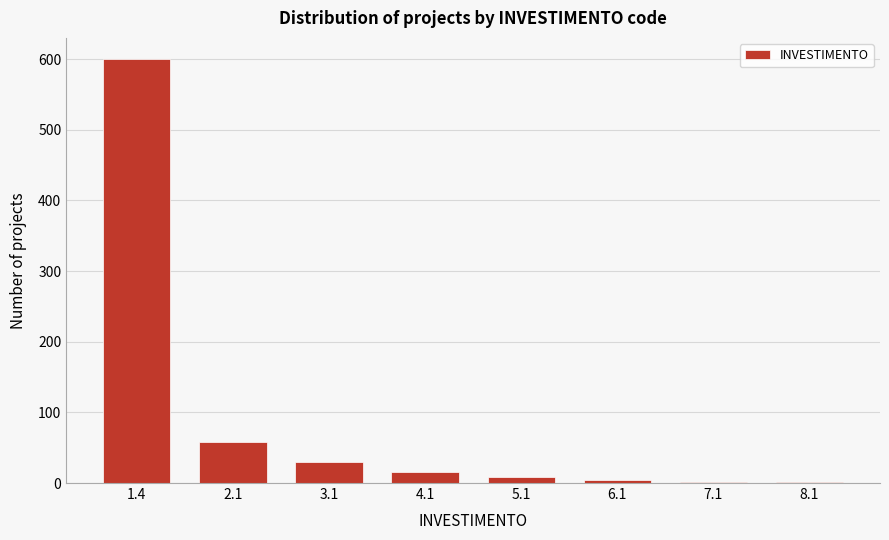

What is the maximum value shown in the chart?

600